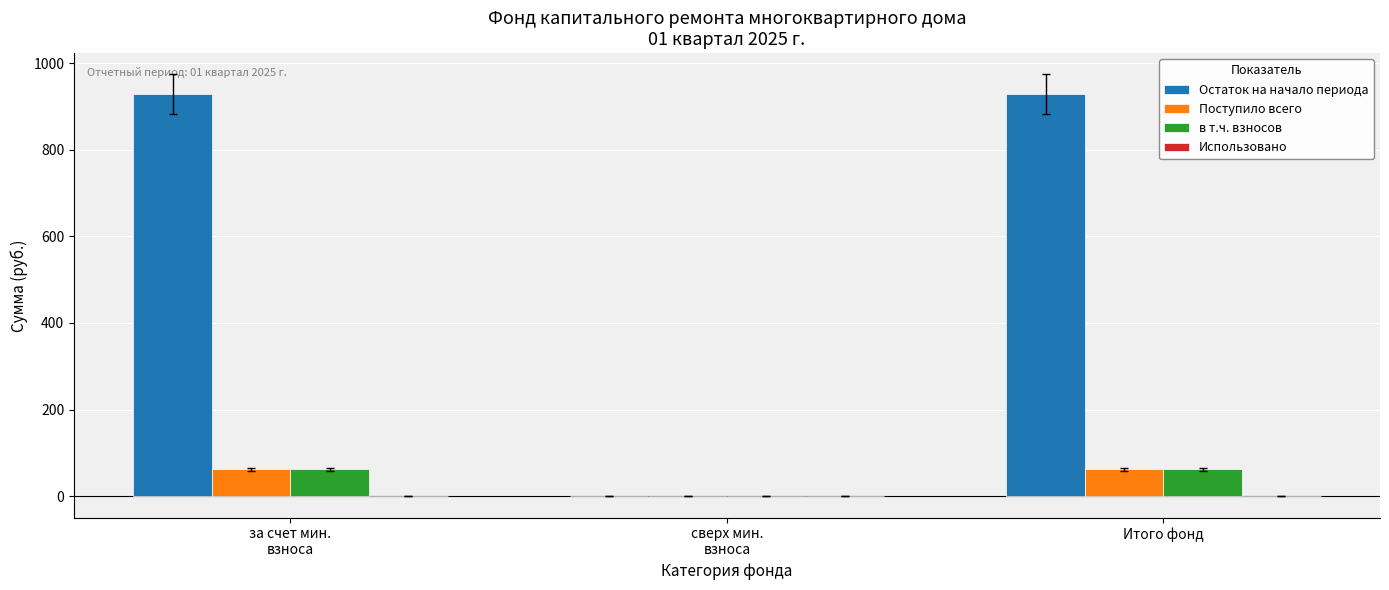

Which series has the largest total across all categories?

Остаток на начало периода